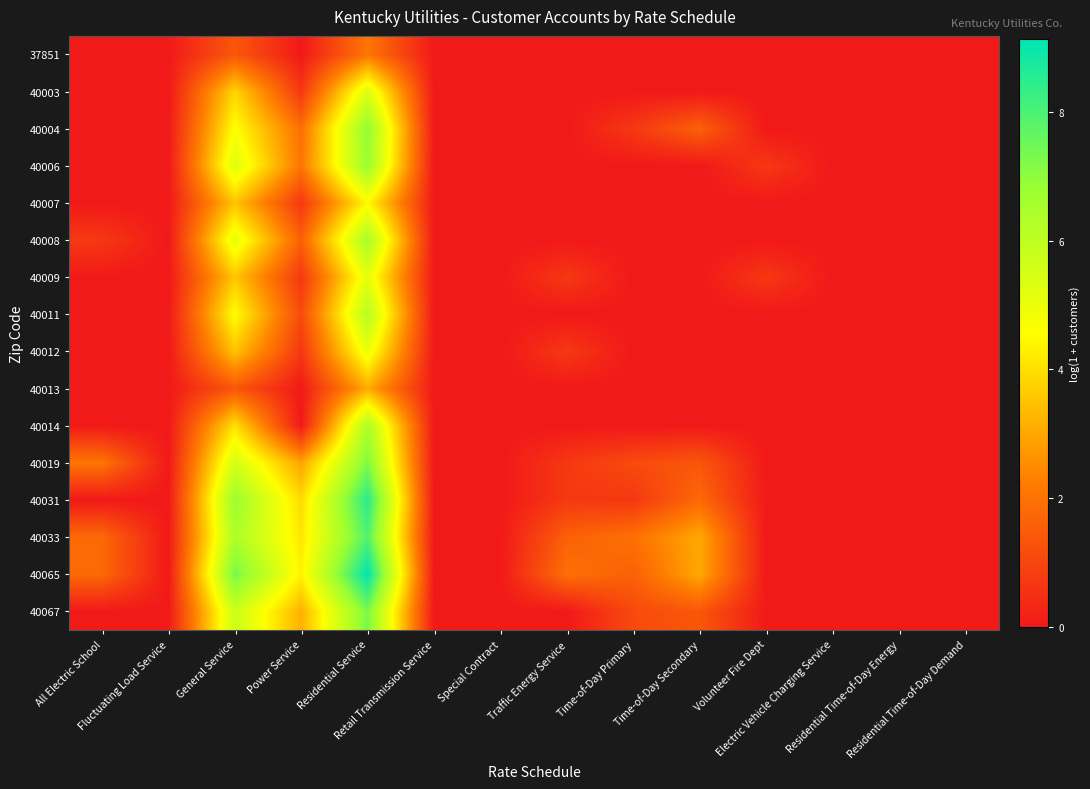

Between Electric Vehicle Charging Service and Fluctuating Load Service, which is larger?

Electric Vehicle Charging Service